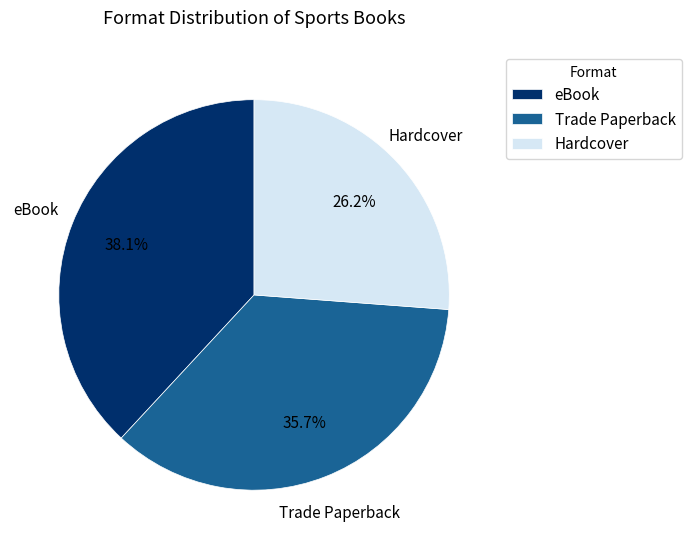

What percentage do eBook and Hardcover together represent?

64.3%